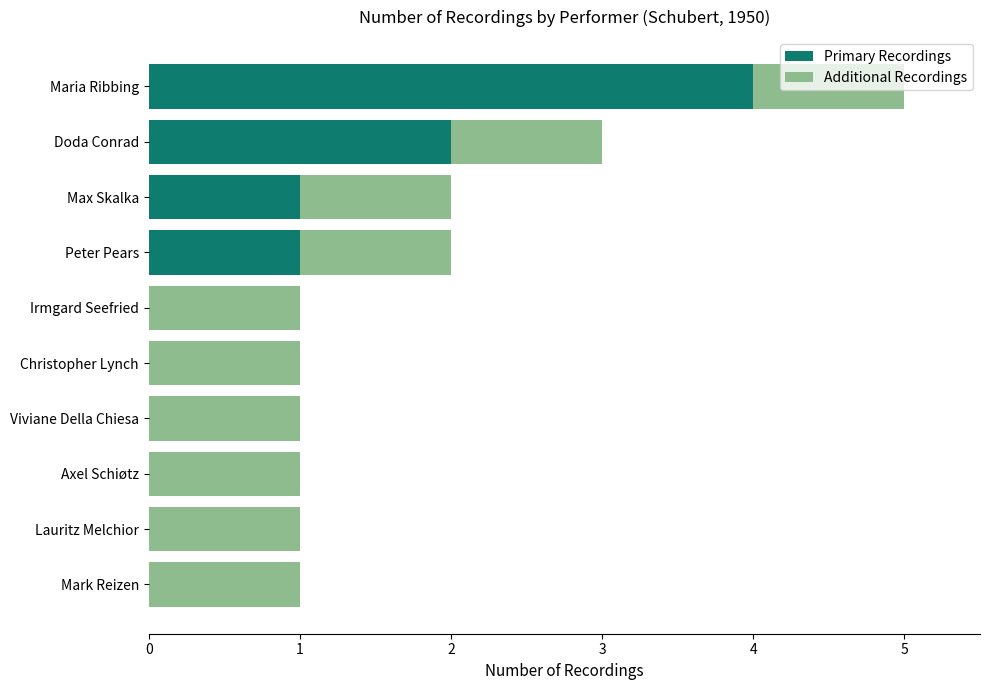

At which category is the sum across all series the highest?

Maria Ribbing